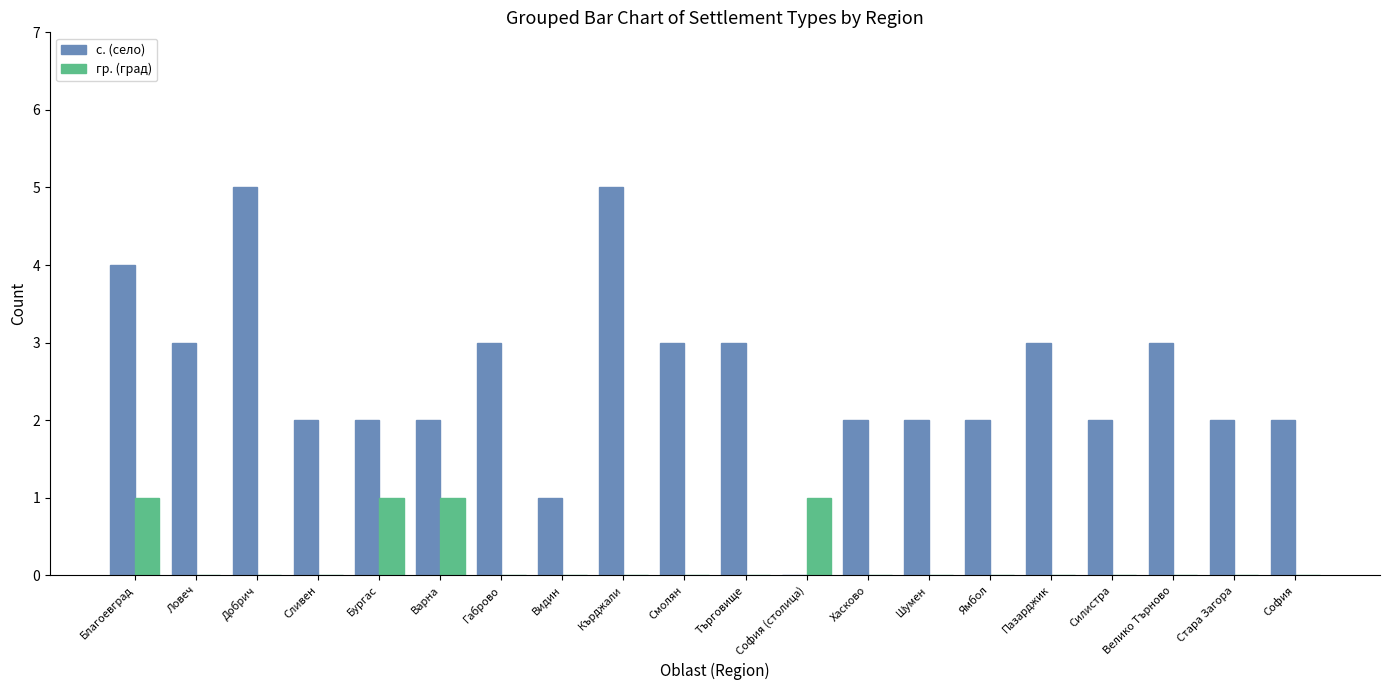

Is it true that с. (село) equals 2 at Варна?

True